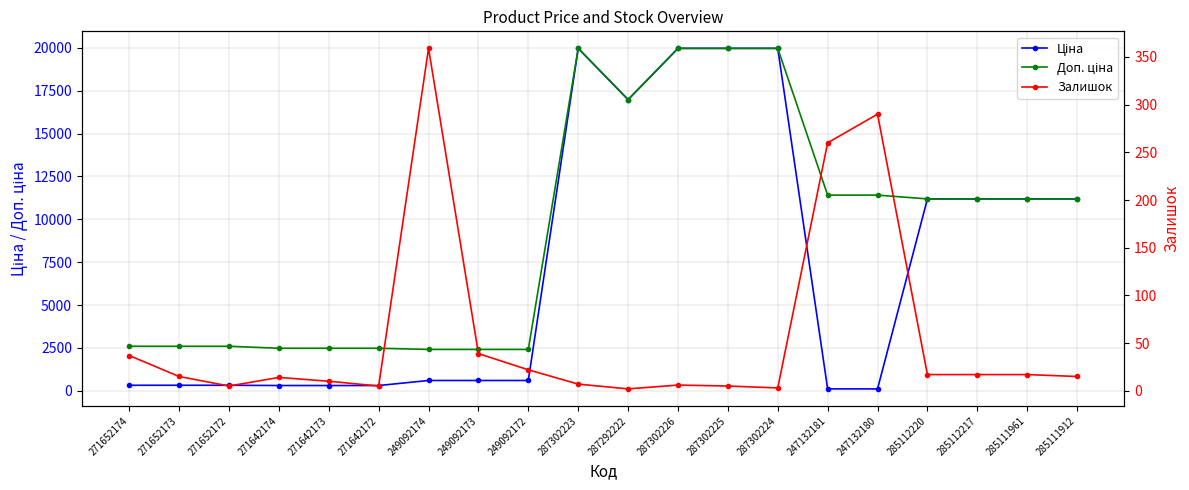

What is the difference between the highest and lowest values at 247132180?

11295.9